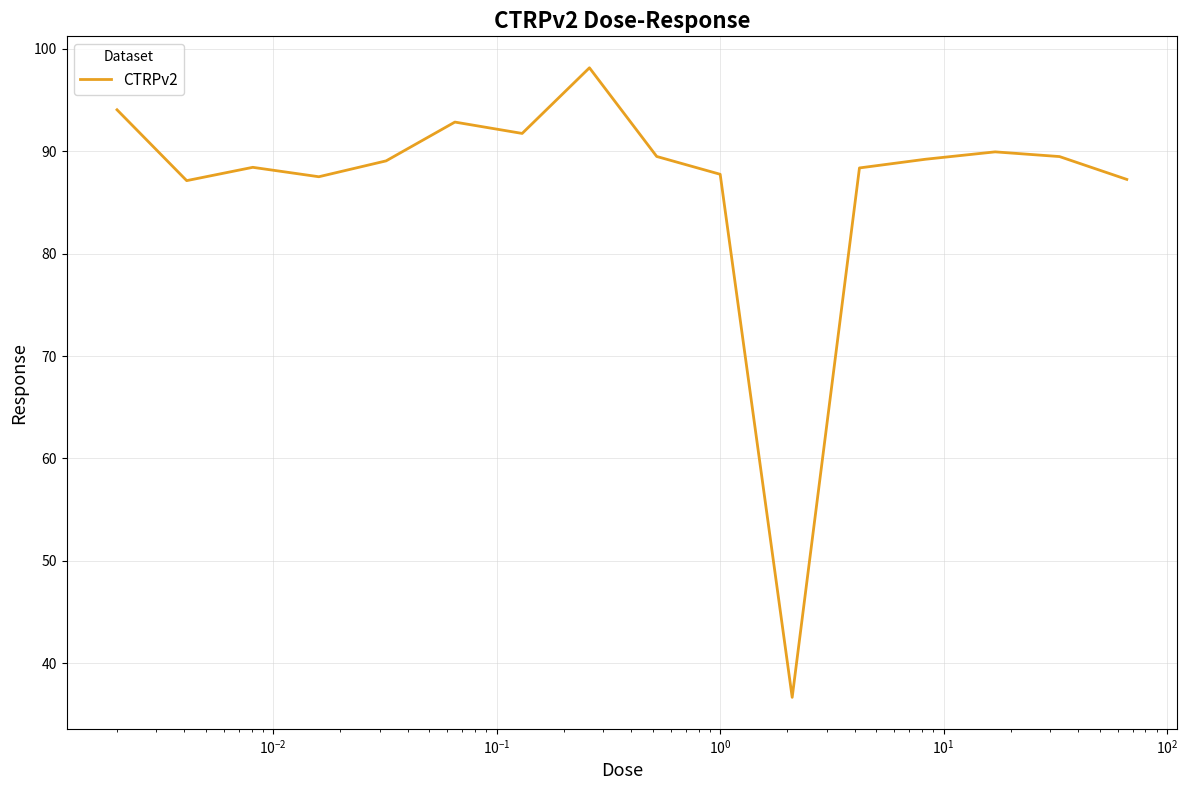

What is the greatest value displayed?

98.2